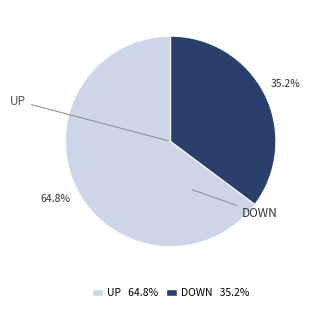

Does any single category account for the majority?

Yes